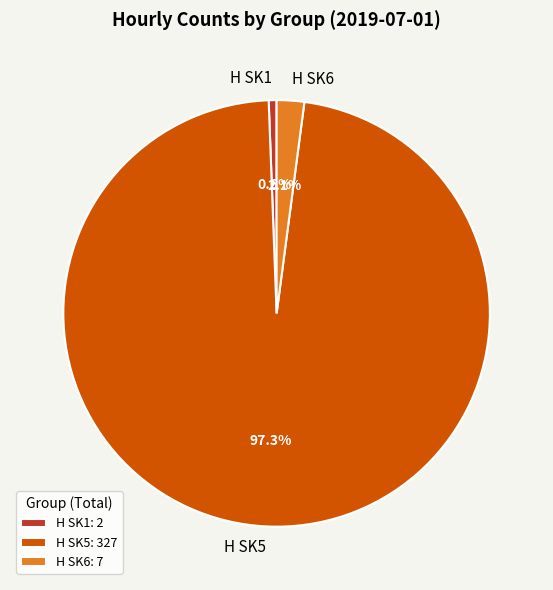

Is there a majority slice in this chart?

Yes